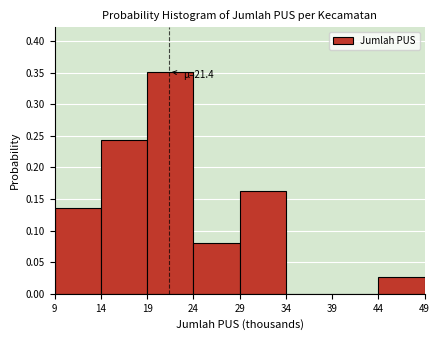

Over which range of the x-axis is the bar tallest?

19 to 24